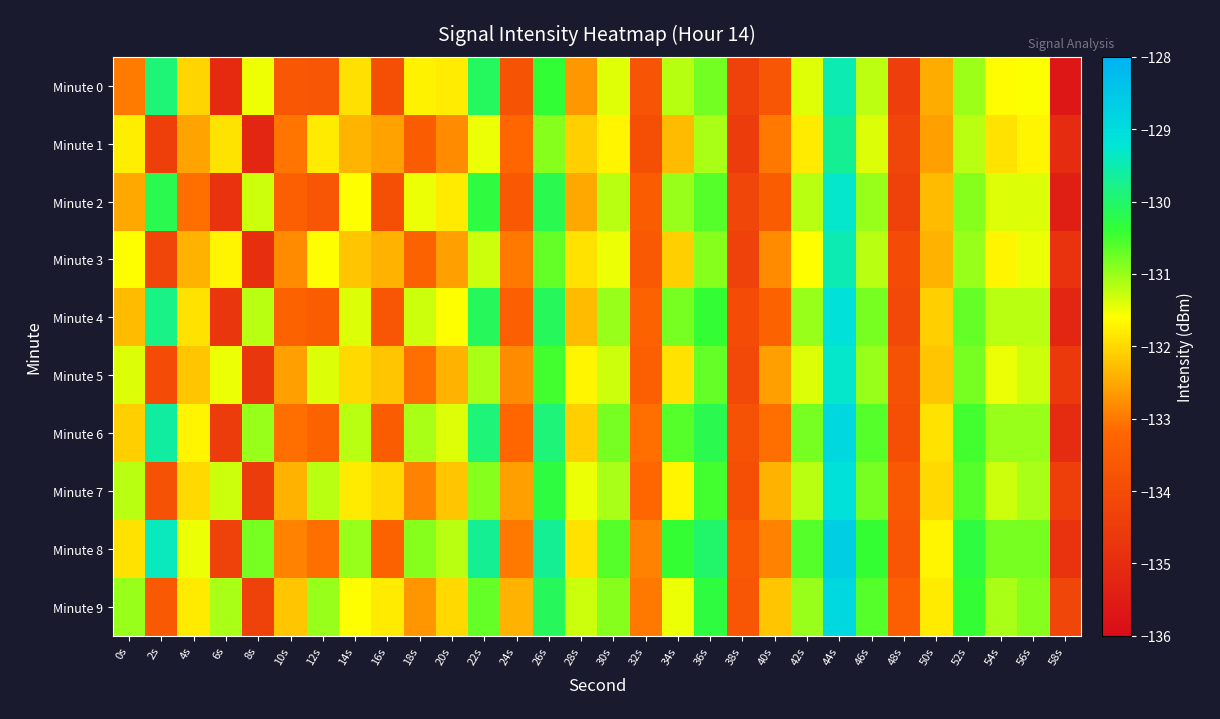

Reading left to right, extract all data points from this chart.

Minute 0: 0s=-133.0	2s=-129.9	4s=-132.0	6s=-135.1	8s=-131.5	10s=-133.6	12s=-133.7	14s=-131.9	16s=-133.9	18s=-131.7	20s=-131.8	22s=-130.1	24s=-133.8	26s=-130.4	28s=-132.7	30s=-131.4	32s=-133.8	34s=-131.2	36s=-130.8	38s=-134.4	40s=-133.7	42s=-131.4	44s=-129.5	46s=-131.2	48s=-134.4	50s=-132.5	52s=-131.0	54s=-131.6	56s=-131.6	58s=-135.7
Minute 1: 0s=-131.8	2s=-134.4	4s=-132.6	6s=-131.9	8s=-135.2	10s=-133.0	12s=-131.8	14s=-132.4	16s=-132.6	18s=-133.5	20s=-132.8	22s=-131.5	24s=-133.2	26s=-130.9	28s=-132.1	30s=-131.7	32s=-133.9	34s=-132.3	36s=-131.1	38s=-134.5	40s=-133.0	42s=-131.8	44s=-129.7	46s=-131.4	48s=-134.2	50s=-132.6	52s=-131.2	54s=-131.9	56s=-131.7	58s=-135.0
Minute 2: 0s=-132.5	2s=-130.2	4s=-133.1	6s=-134.8	8s=-131.3	10s=-133.4	12s=-133.7	14s=-131.6	16s=-133.9	18s=-131.5	20s=-131.8	22s=-130.3	24s=-133.6	26s=-130.2	28s=-132.5	30s=-131.2	32s=-133.5	34s=-131.0	36s=-130.6	38s=-134.2	40s=-133.5	42s=-131.2	44s=-129.3	46s=-131.0	48s=-134.3	50s=-132.3	52s=-130.9	54s=-131.4	56s=-131.4	58s=-135.4
Minute 3: 0s=-131.6	2s=-134.2	4s=-132.4	6s=-131.7	8s=-134.9	10s=-132.8	12s=-131.6	14s=-132.2	16s=-132.4	18s=-133.3	20s=-132.6	22s=-131.3	24s=-133.0	26s=-130.7	28s=-131.9	30s=-131.5	32s=-133.6	34s=-132.1	36s=-130.9	38s=-134.3	40s=-132.8	42s=-131.6	44s=-129.5	46s=-131.2	48s=-134.0	50s=-132.4	52s=-131.0	54s=-131.7	56s=-131.5	58s=-134.8
Minute 4: 0s=-132.3	2s=-129.8	4s=-131.9	6s=-134.7	8s=-131.2	10s=-133.3	12s=-133.5	14s=-131.4	16s=-133.7	18s=-131.3	20s=-131.6	22s=-130.1	24s=-133.4	26s=-130.1	28s=-132.3	30s=-131.0	32s=-133.3	34s=-130.8	36s=-130.4	38s=-134.0	40s=-133.3	42s=-131.0	44s=-129.1	46s=-130.8	48s=-134.1	50s=-132.1	52s=-130.7	54s=-131.2	56s=-131.2	58s=-135.2
Minute 5: 0s=-131.4	2s=-134.0	4s=-132.2	6s=-131.5	8s=-134.7	10s=-132.6	12s=-131.4	14s=-132.0	16s=-132.2	18s=-133.1	20s=-132.4	22s=-131.1	24s=-132.8	26s=-130.5	28s=-131.7	30s=-131.3	32s=-133.4	34s=-131.9	36s=-130.7	38s=-134.1	40s=-132.6	42s=-131.4	44s=-129.3	46s=-131.0	48s=-133.8	50s=-132.2	52s=-130.8	54s=-131.5	56s=-131.3	58s=-134.6
Minute 6: 0s=-132.1	2s=-129.6	4s=-131.7	6s=-134.5	8s=-131.0	10s=-133.1	12s=-133.3	14s=-131.2	16s=-133.5	18s=-131.1	20s=-131.4	22s=-129.9	24s=-133.2	26s=-129.9	28s=-132.1	30s=-130.8	32s=-133.1	34s=-130.6	36s=-130.2	38s=-133.8	40s=-133.1	42s=-130.8	44s=-128.9	46s=-130.6	48s=-133.9	50s=-131.9	52s=-130.5	54s=-131.0	56s=-131.0	58s=-135.0
Minute 7: 0s=-131.2	2s=-133.8	4s=-132.0	6s=-131.3	8s=-134.5	10s=-132.4	12s=-131.2	14s=-131.8	16s=-132.0	18s=-132.9	20s=-132.2	22s=-130.9	24s=-132.6	26s=-130.3	28s=-131.5	30s=-131.1	32s=-133.2	34s=-131.7	36s=-130.5	38s=-133.9	40s=-132.4	42s=-131.2	44s=-129.1	46s=-130.8	48s=-133.6	50s=-132.0	52s=-130.6	54s=-131.3	56s=-131.1	58s=-134.4
Minute 8: 0s=-131.9	2s=-129.4	4s=-131.5	6s=-134.3	8s=-130.8	10s=-132.9	12s=-133.1	14s=-131.0	16s=-133.3	18s=-130.9	20s=-131.2	22s=-129.7	24s=-133.0	26s=-129.7	28s=-131.9	30s=-130.6	32s=-132.9	34s=-130.4	36s=-130.0	38s=-133.6	40s=-132.9	42s=-130.6	44s=-128.7	46s=-130.4	48s=-133.7	50s=-131.7	52s=-130.3	54s=-130.8	56s=-130.8	58s=-134.8
Minute 9: 0s=-131.0	2s=-133.6	4s=-131.8	6s=-131.1	8s=-134.3	10s=-132.2	12s=-131.0	14s=-131.6	16s=-131.8	18s=-132.7	20s=-132.0	22s=-130.7	24s=-132.4	26s=-130.1	28s=-131.3	30s=-130.9	32s=-133.0	34s=-131.5	36s=-130.3	38s=-133.7	40s=-132.2	42s=-131.0	44s=-128.9	46s=-130.6	48s=-133.4	50s=-131.8	52s=-130.4	54s=-131.1	56s=-130.9	58s=-134.2